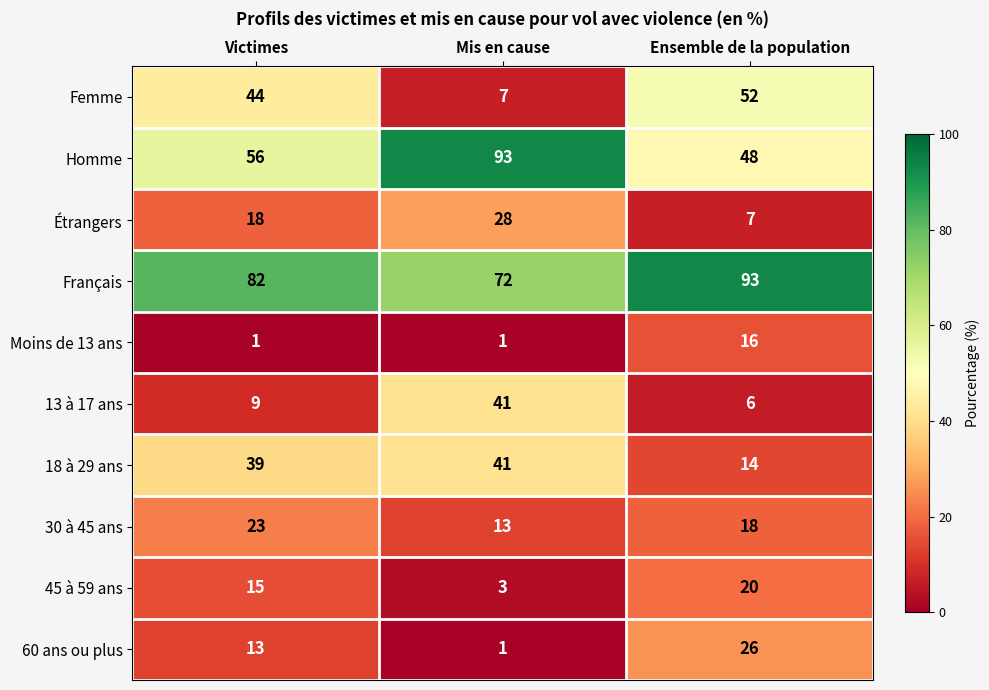

What is the smallest value displayed?

1